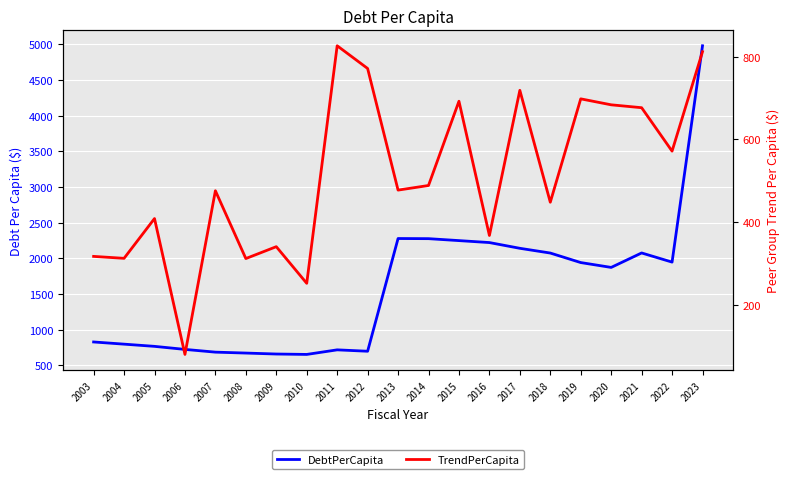

Which series ends up on top after the final intersection of TrendPerCapita and DebtPerCapita?

DebtPerCapita